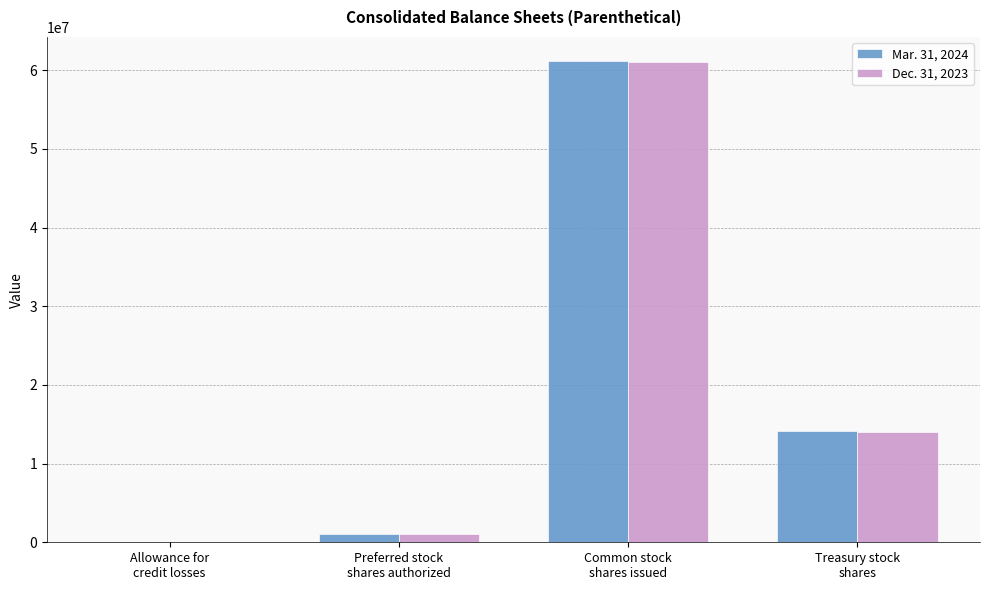

Is it true that Dec. 31, 2023 equals 61094042 at Common stock
shares issued?

True